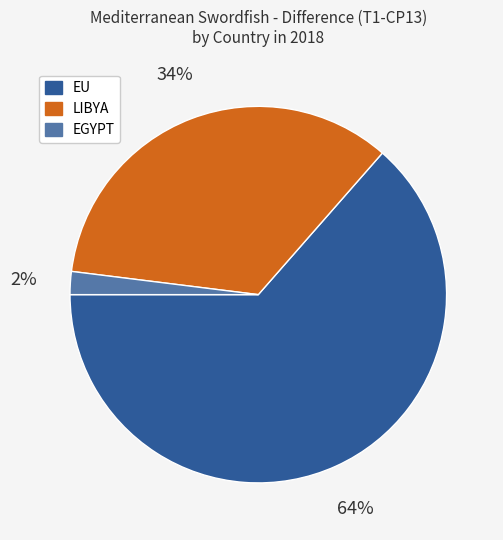

To the nearest percent, what is the average slice percentage?

33%